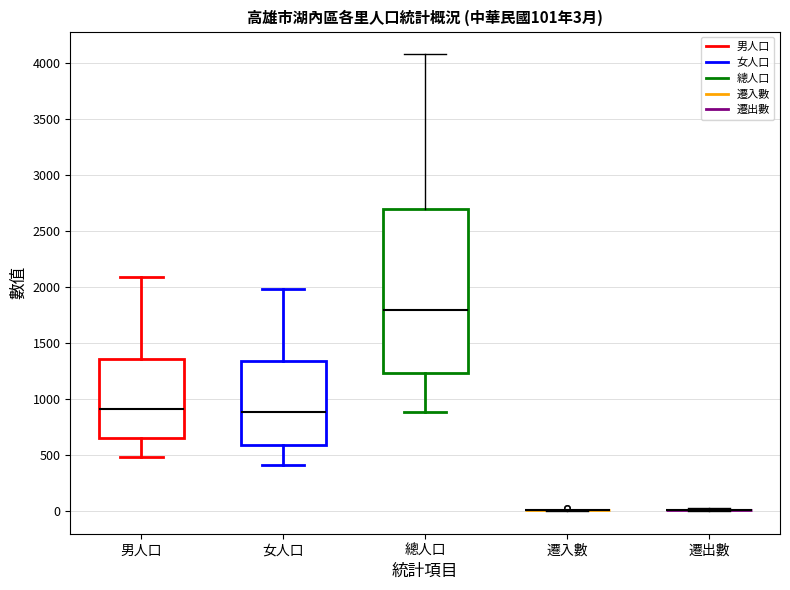

Which box is the tallest, from its lower edge to its upper edge?

總人口